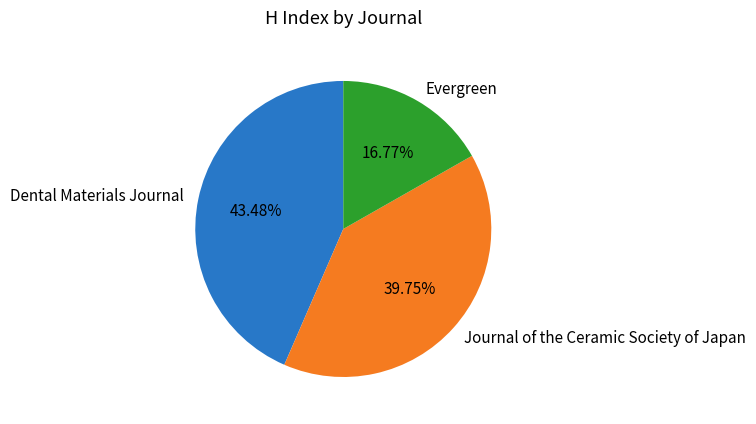

To the nearest percent, what percentage of the pie is Evergreen?

17%